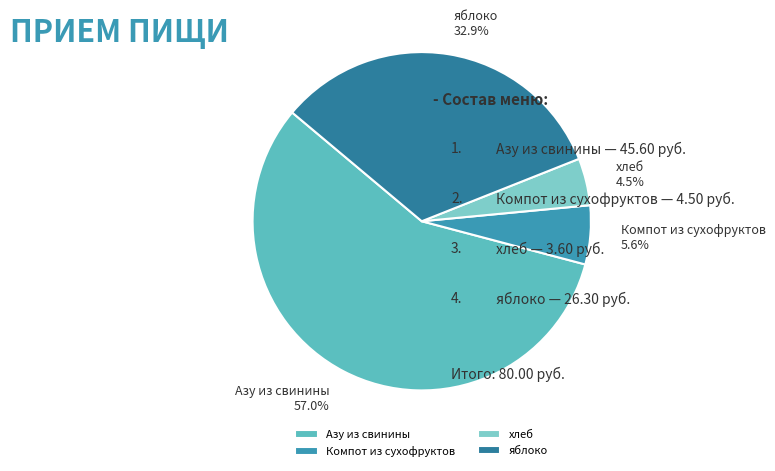

What is the ratio of the value at хлеб to the value at Компот из сухофруктов?

0.8